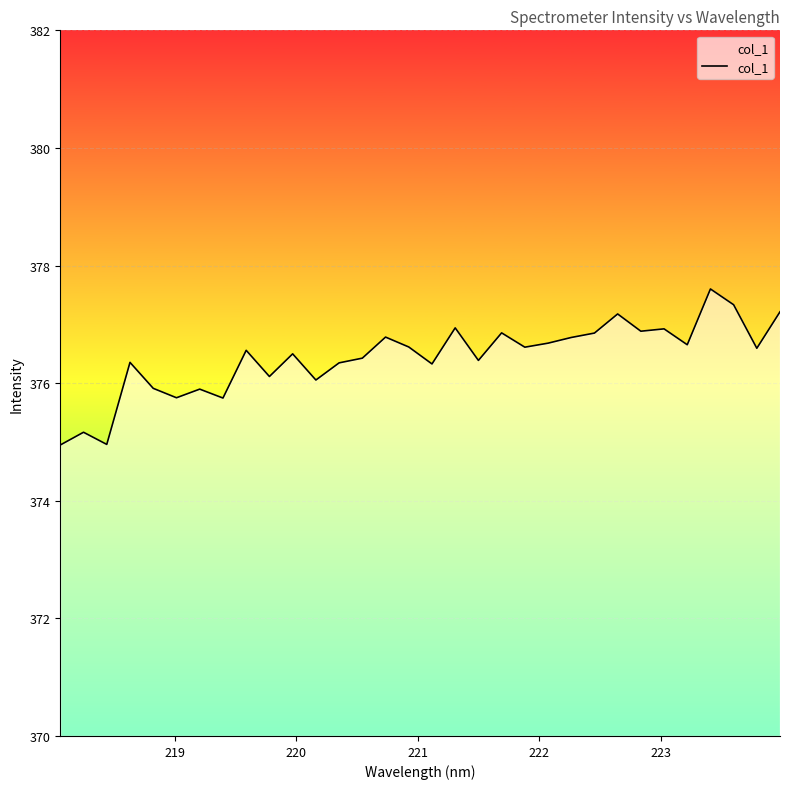

What is the maximum value shown in the chart?

377.6